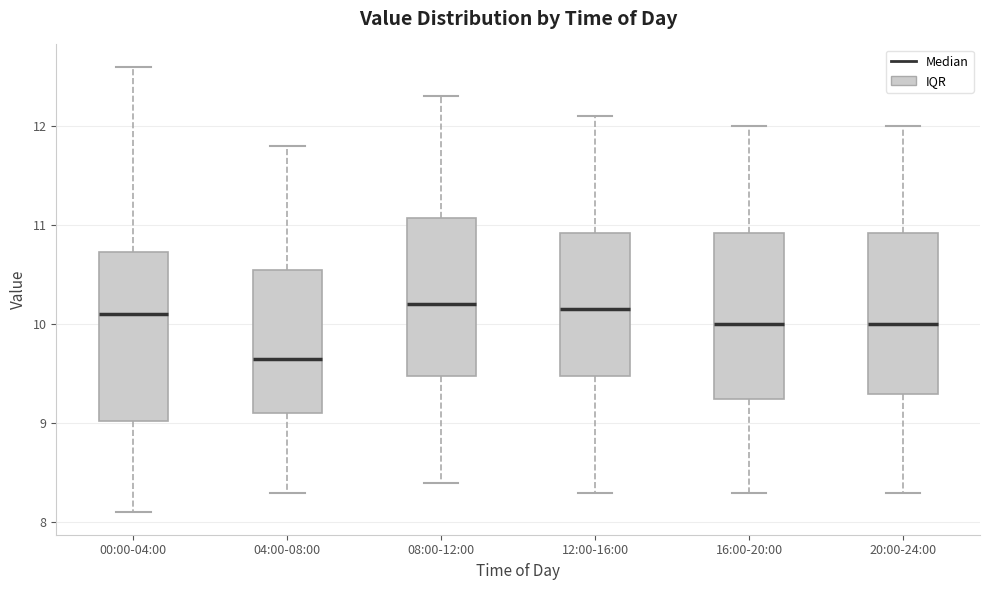

Reading left to right, read every box against the y-axis: the position of its median line, the range the box covers, and the ends of its whiskers. The values are not printed on the chart, so give them approximately, as read against the axis.

00:00-04:00: median 10.1, box 9.0 to 10.7, whiskers 8.1 to 12.6
04:00-08:00: median 9.7, box 9.1 to 10.6, whiskers 8.3 to 11.8
08:00-12:00: median 10.2, box 9.5 to 11.1, whiskers 8.4 to 12.3
12:00-16:00: median 10.2, box 9.5 to 10.9, whiskers 8.3 to 12.1
16:00-20:00: median 10.0, box 9.3 to 10.9, whiskers 8.3 to 12.0
20:00-24:00: median 10.0, box 9.3 to 10.9, whiskers 8.3 to 12.0